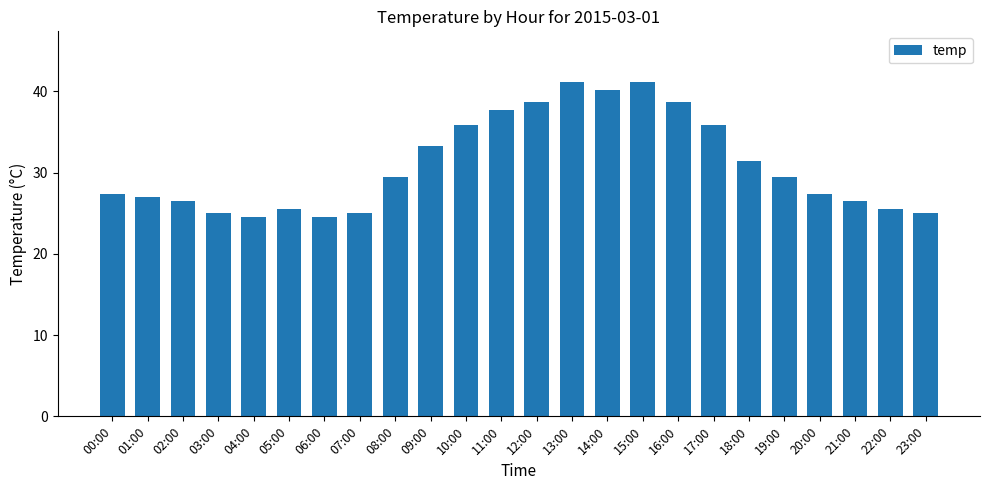

The value at 06:00 is 41.7. True or false?

False